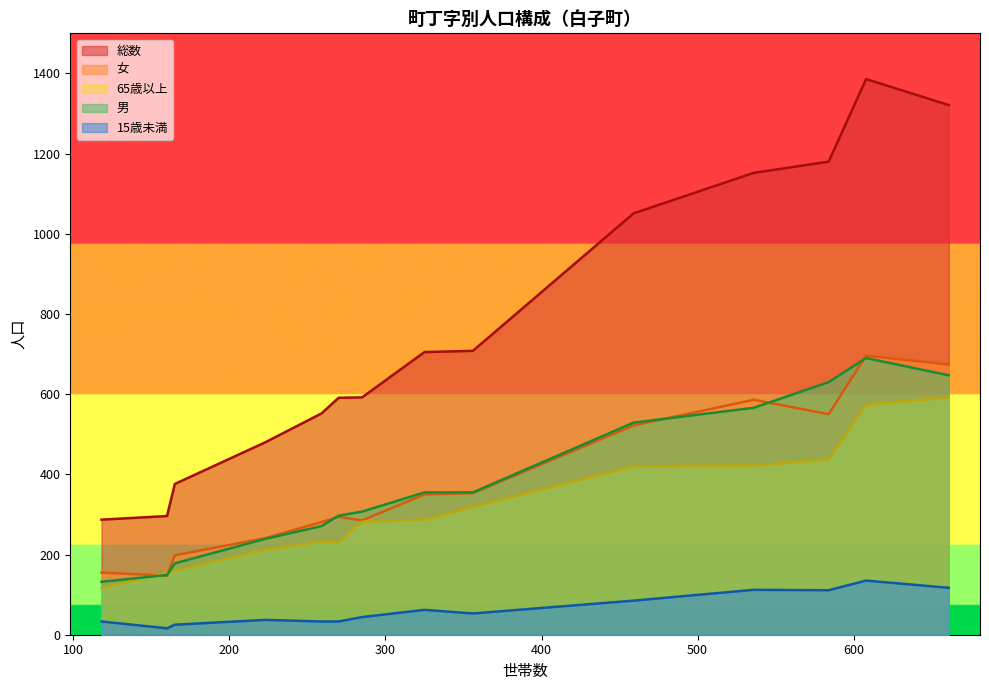

Which series has the largest range (max minus min)?

総数